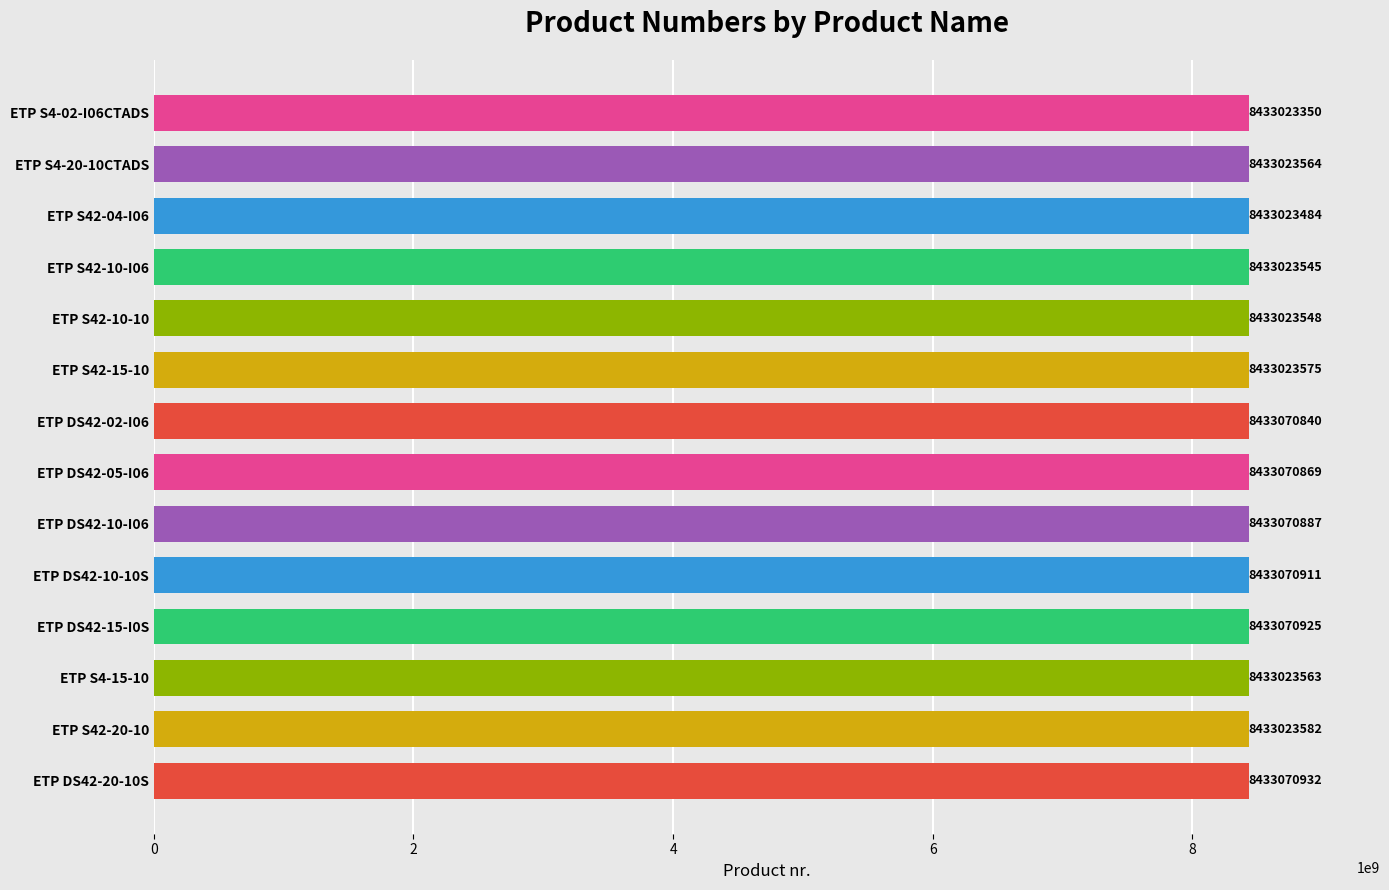

Reading top to bottom, list all the values displayed in this chart.

8433023350	8433023564	8433023484	8433023545	8433023548	8433023575	8433070840	8433070869	8433070887	8433070911	8433070925	8433023563	8433023582	8433070932